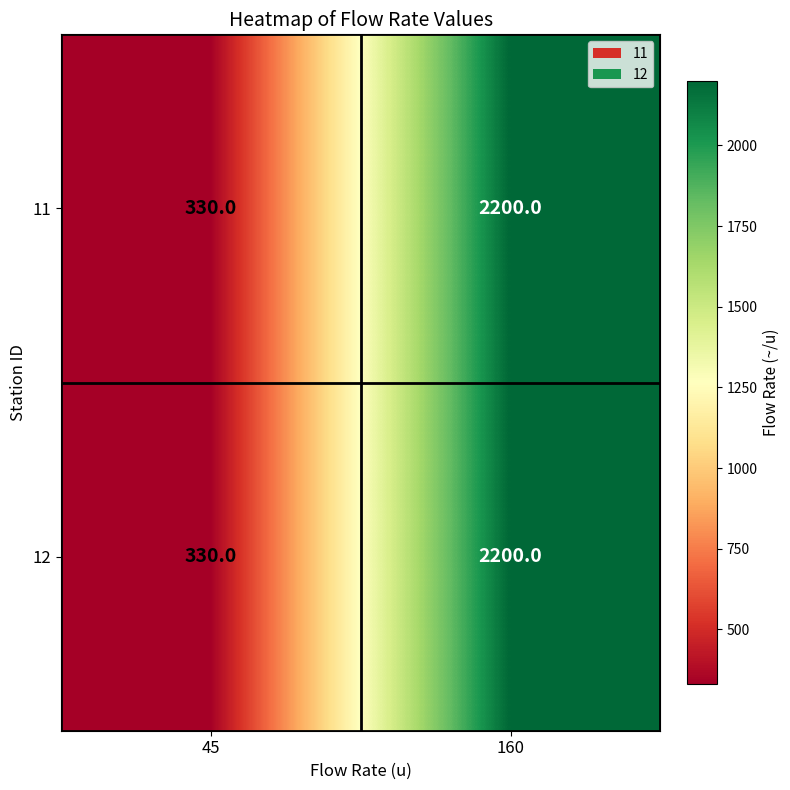

What is the average value of the 12 series?

1265